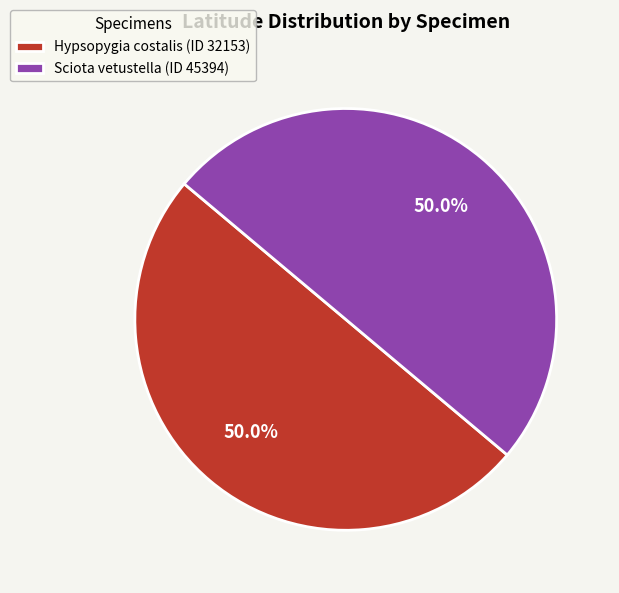

How many segments does this pie chart have?

2